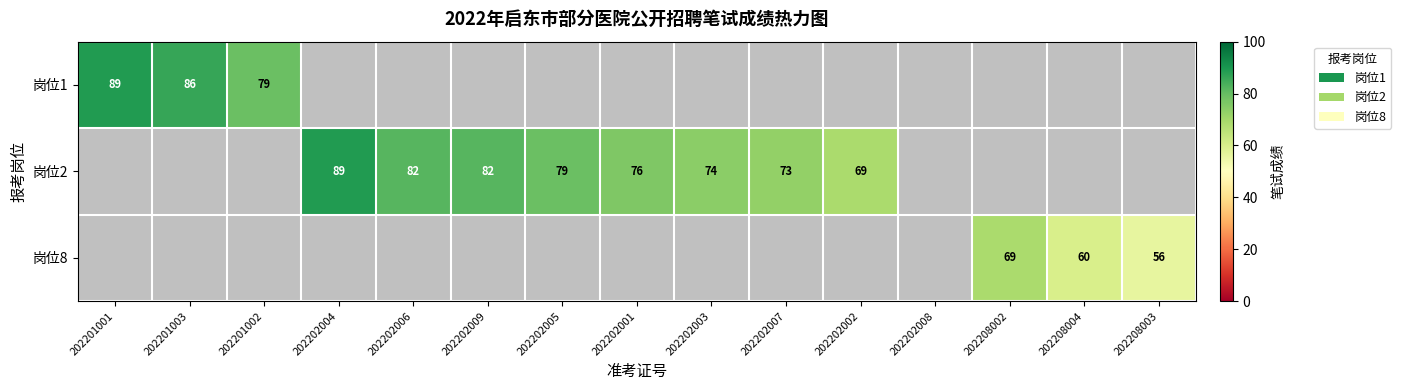

The value of 岗位1 at 202201001 is 155. True or false?

False